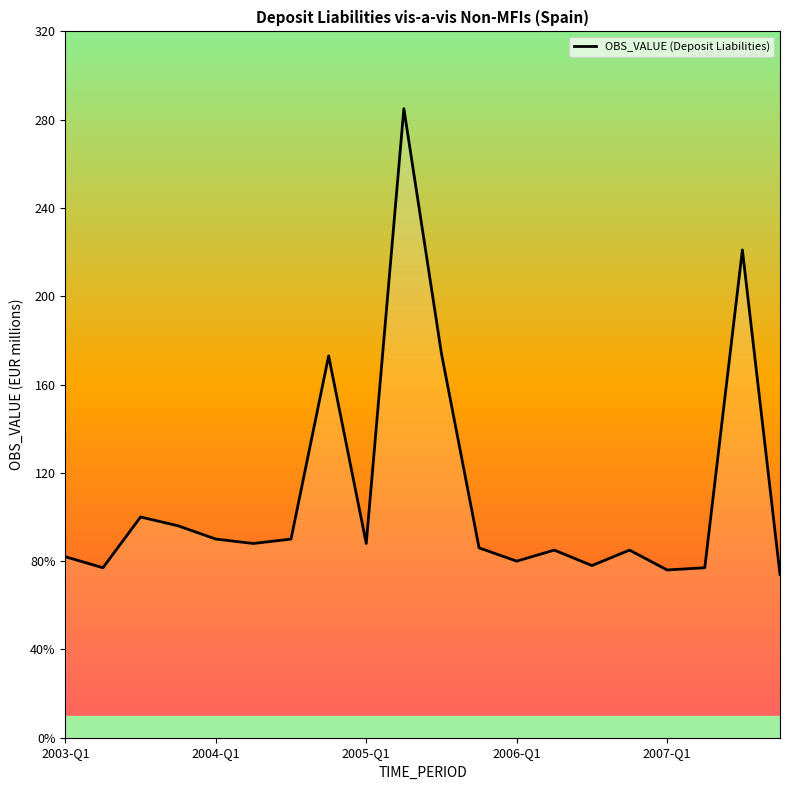

How many points are lower than both their immediate neighbors (excluding endpoints)?

6